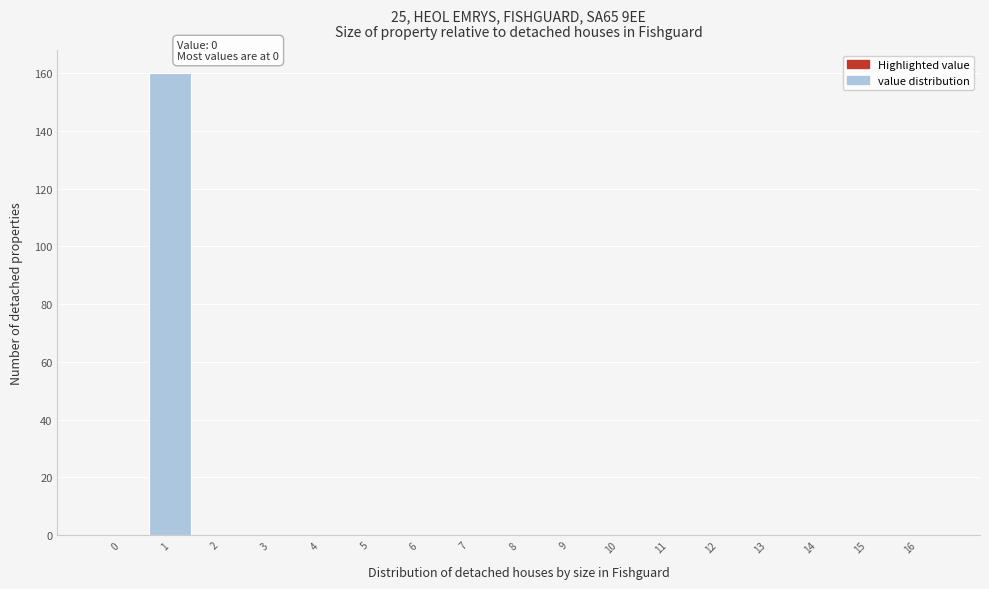

Reading left to right, extract all data points from this chart.

0=0	1=160	2=0	3=0	4=0	5=0	6=0	7=0	8=0	9=0	10=0	11=0	12=0	13=0	14=0	15=0	16=0